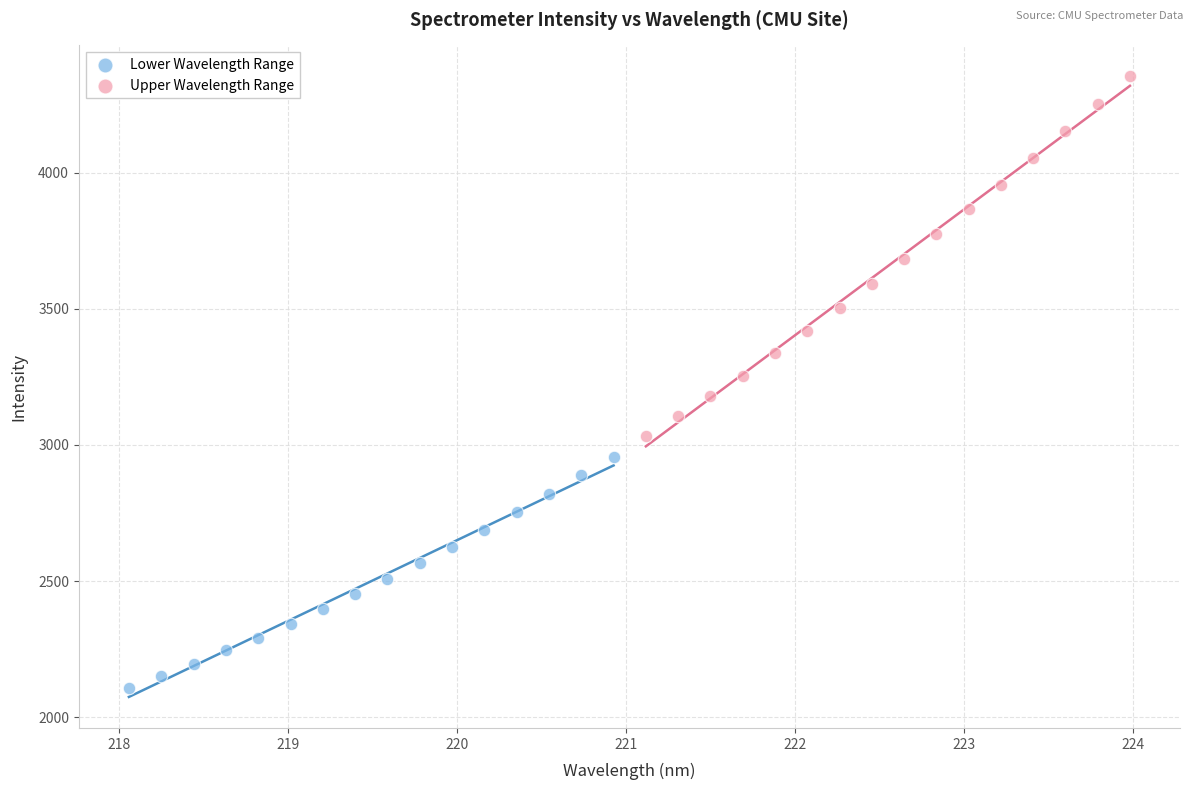

Which series contains the lowest Y value?

Lower Wavelength Range